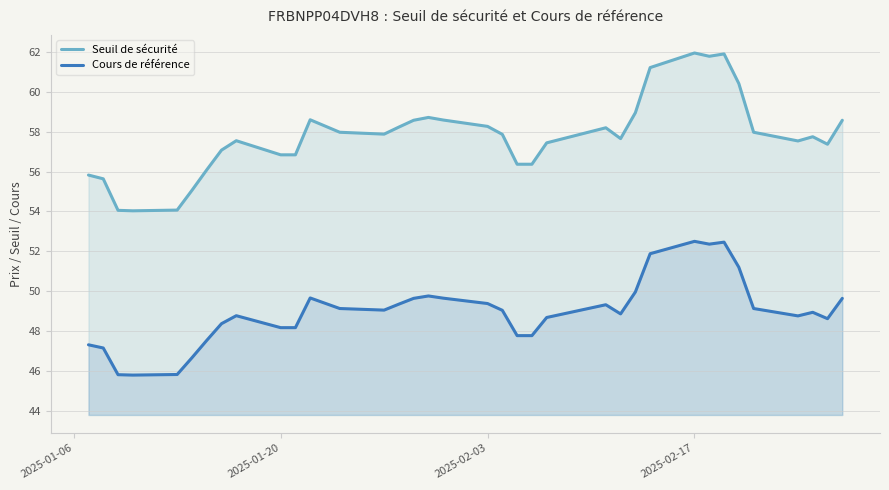

Is it true that Seuil de sécurité equals 56.8 at 2025-01-20?

True